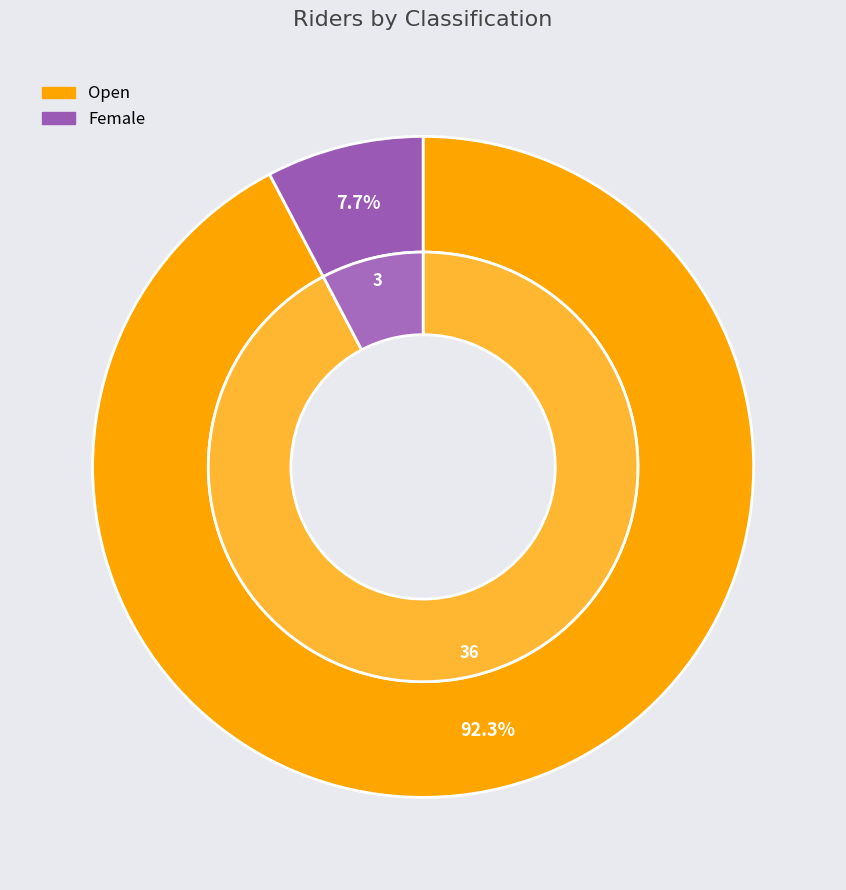

Is it true that Open is 92% of the pie?

True